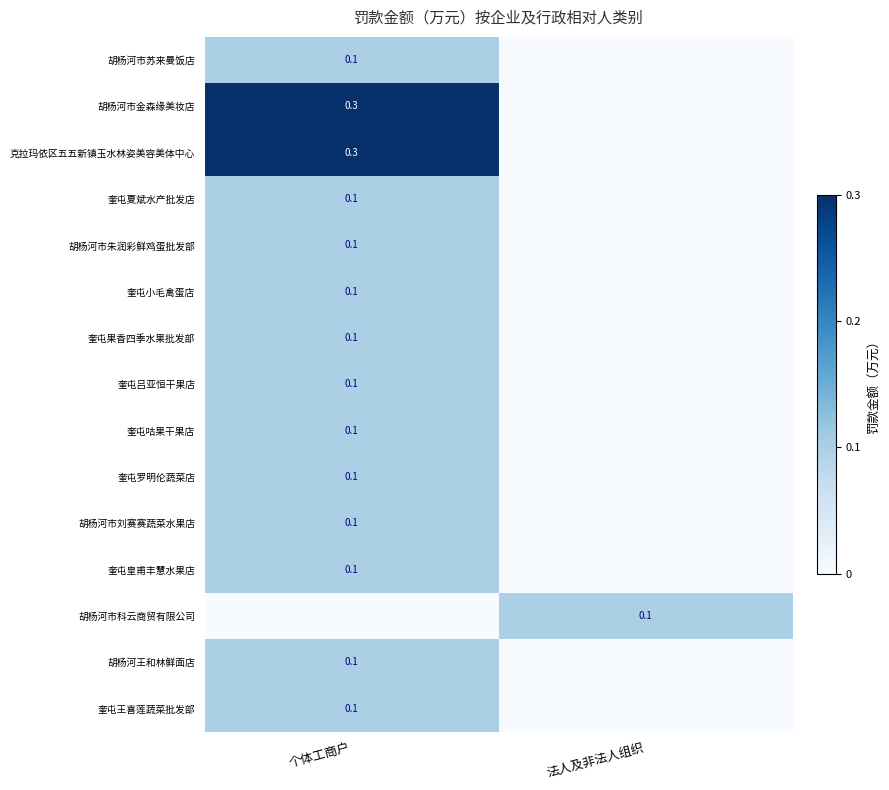

The value of 奎屯果香四季水果批发部 at 个体工商户 is 0.1. True or false?

True